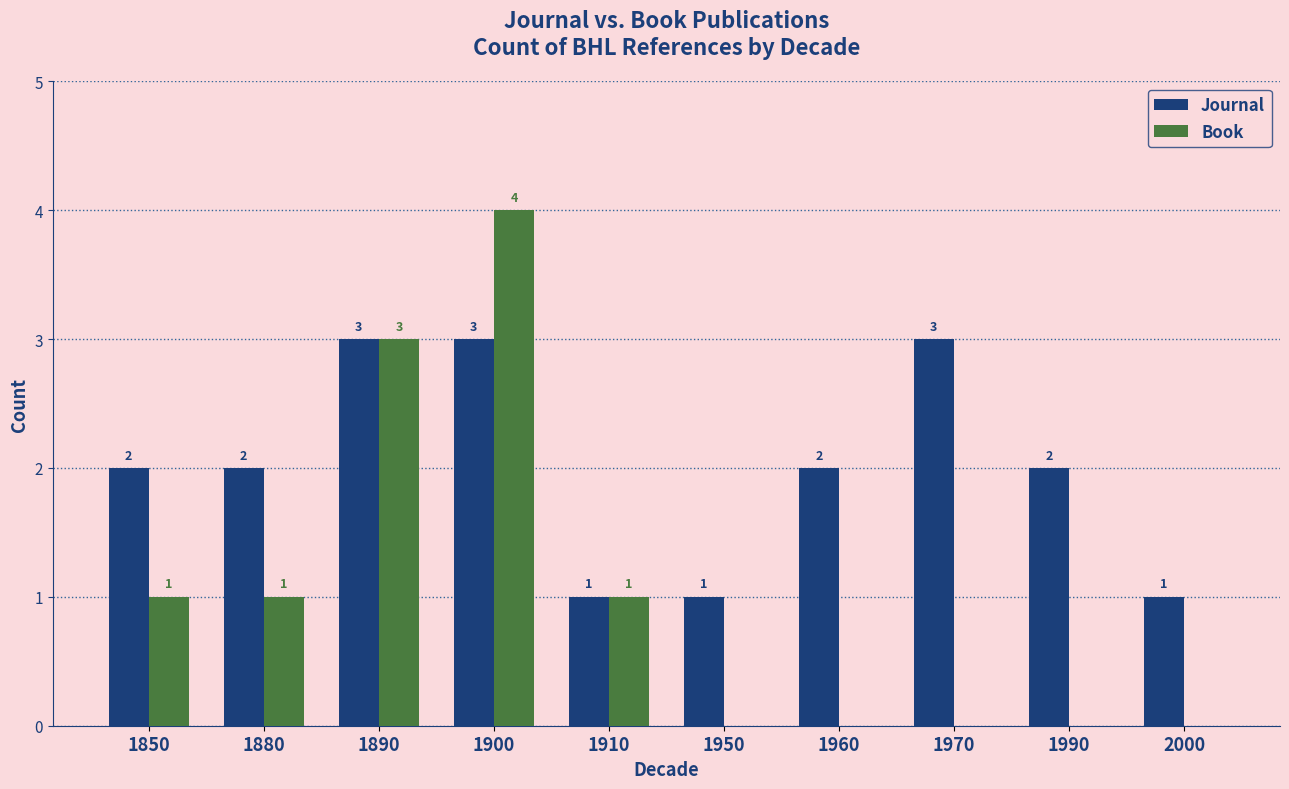

How many categories are shown in the chart?

10